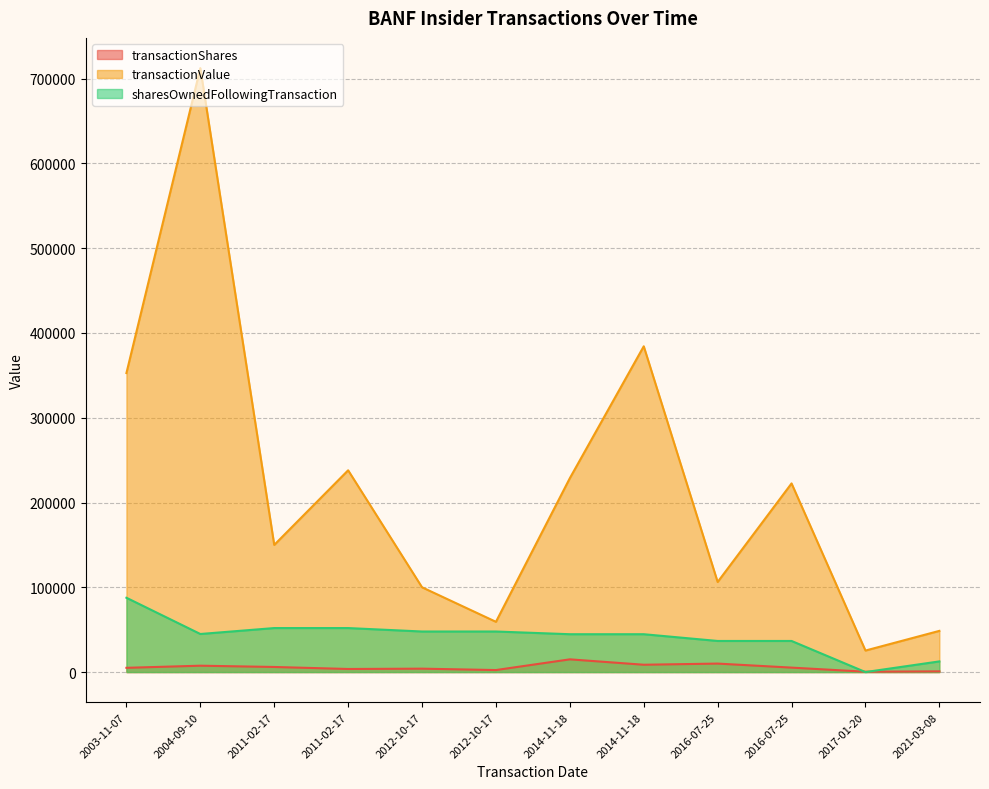

Which series changed the most between 2011-02-17 and 2016-07-25?

transactionValue